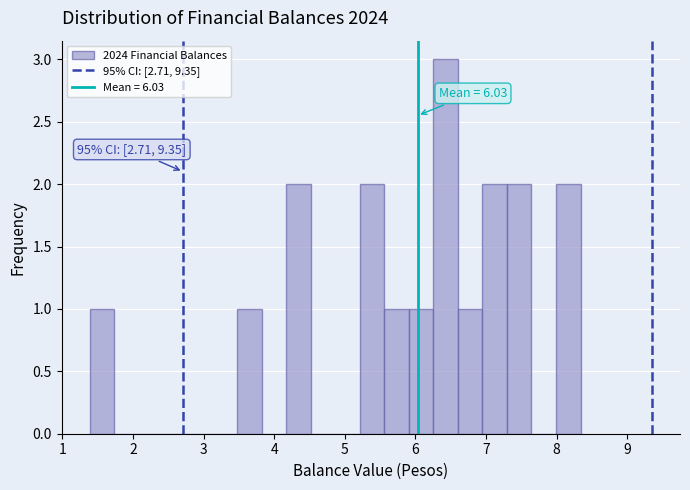

Around what value on the x-axis is the tallest bar? Give the approximate position of its centre, as read against the axis.

6.4